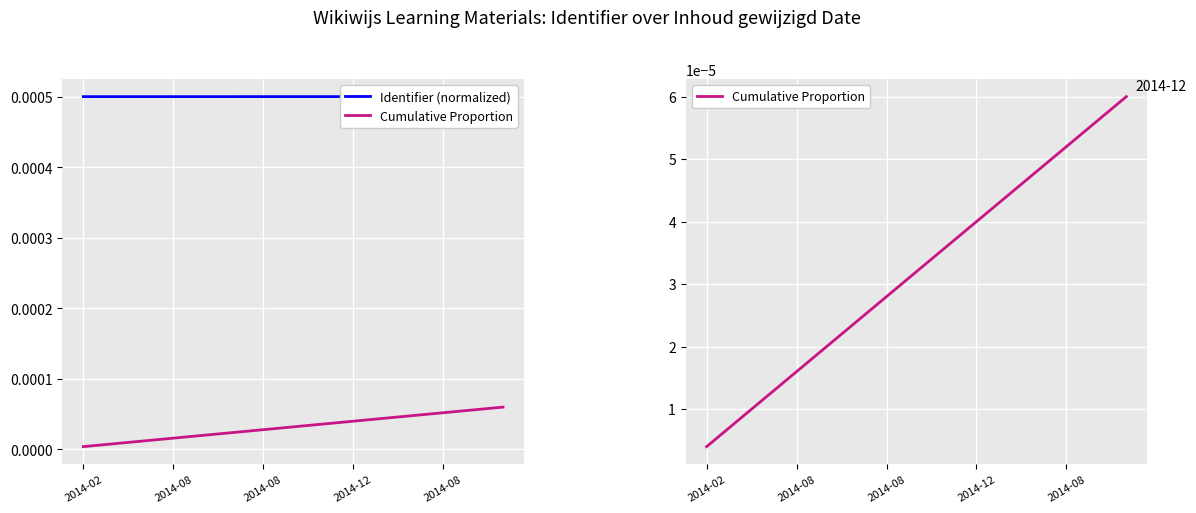

At which label is Cumulative Proportion closest to 0?

2014-02